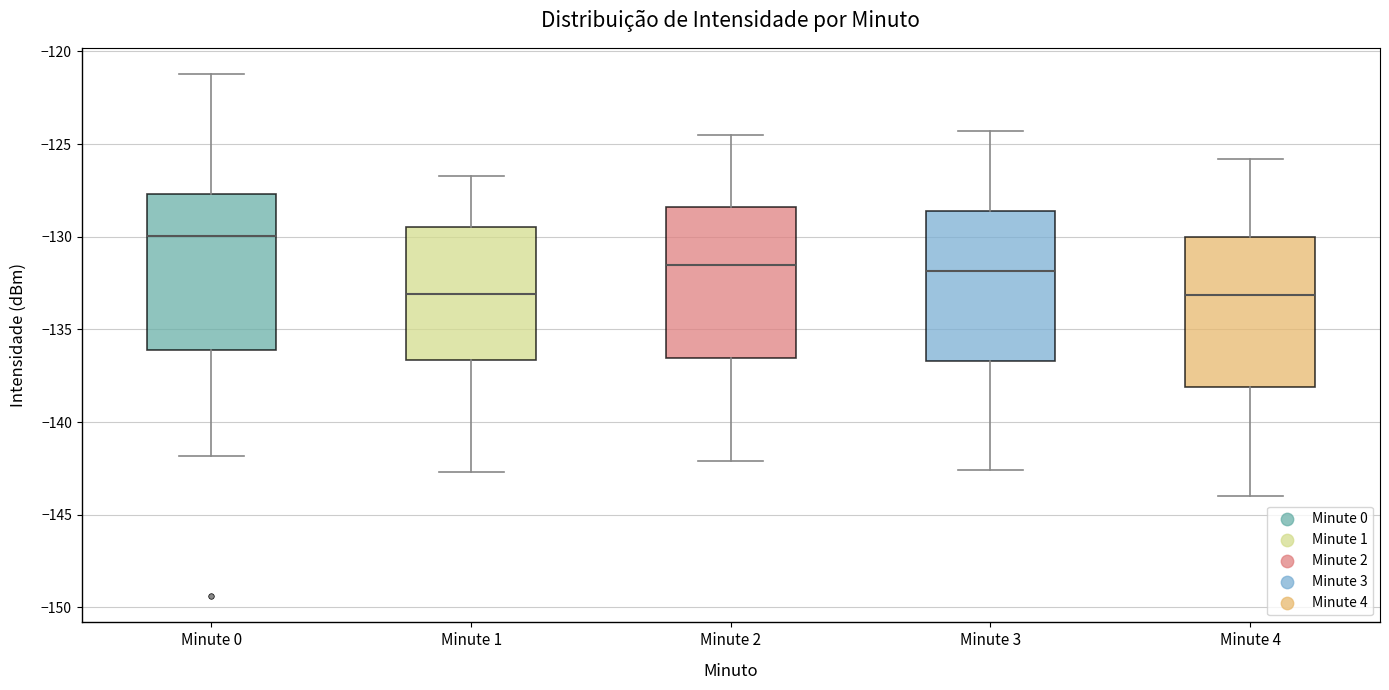

Where is the lower edge of the box for Minute 2 on the y-axis? The values are not printed on the chart, so give them approximately, as read against the axis.

-136.5